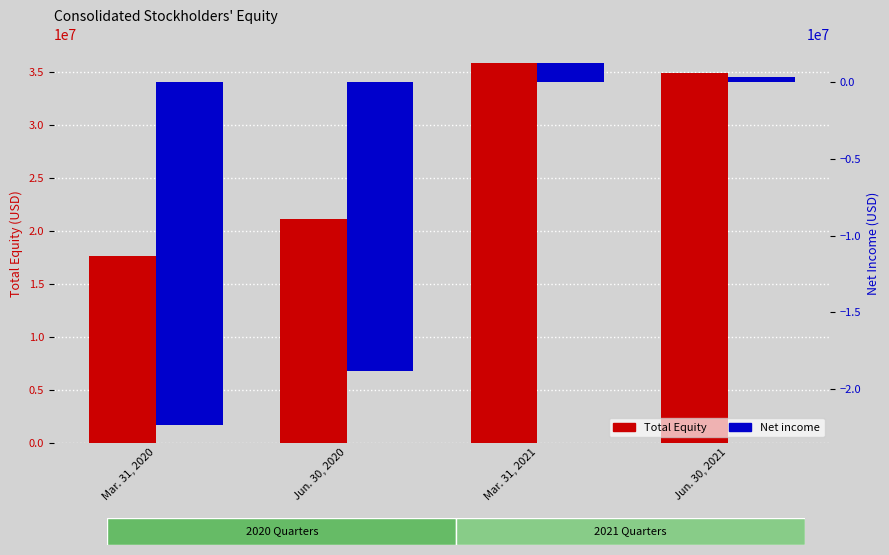

Between Mar. 31, 2020 and Jun. 30, 2020, which series saw the biggest shift?

Total Equity